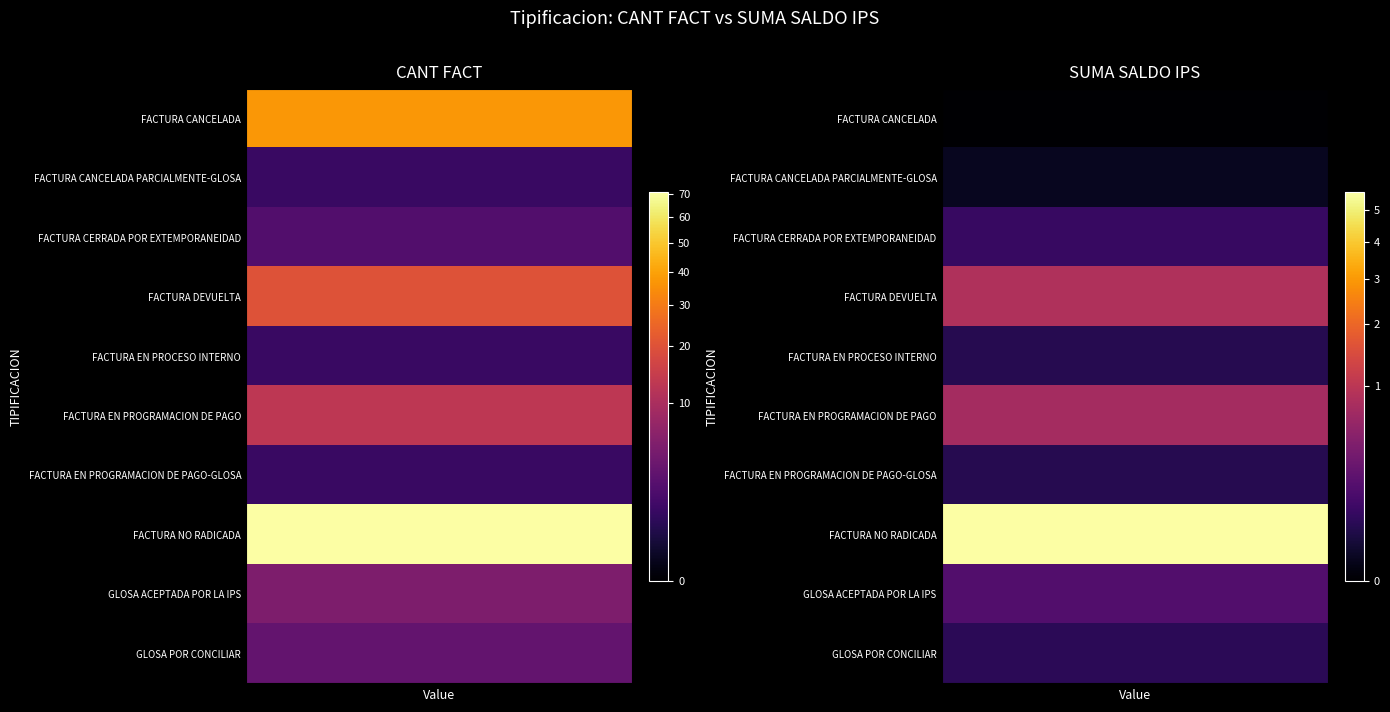

Is it true that FACTURA CERRADA POR EXTEMPORANEIDAD equals 3 at 0?

False